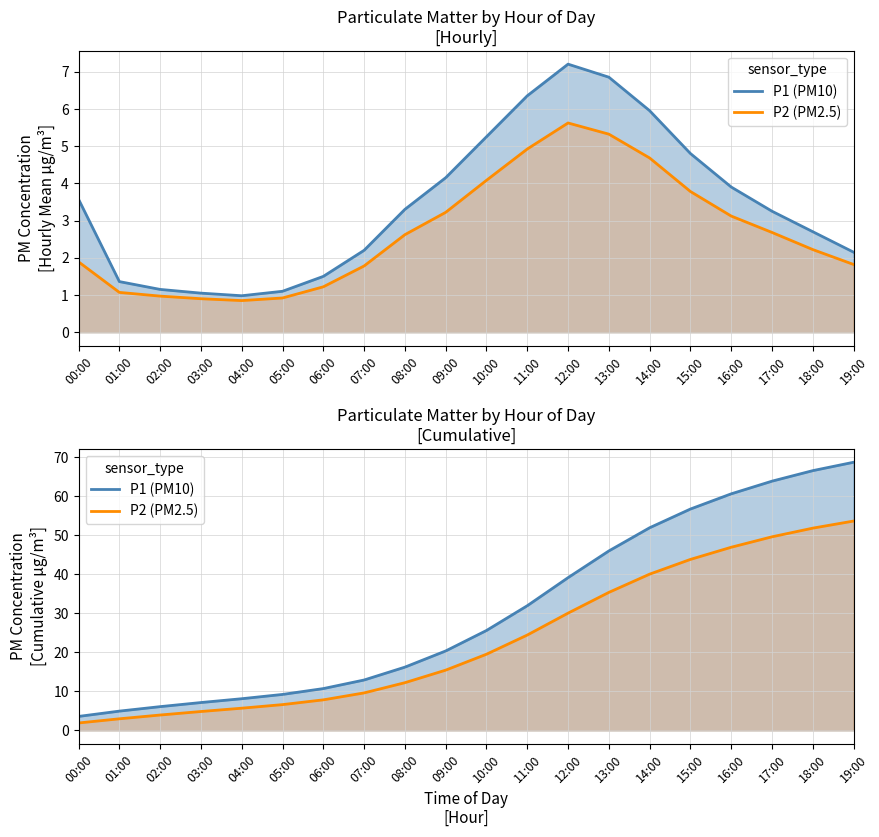

How many data points in P2 (PM2.5) are above 19?

10